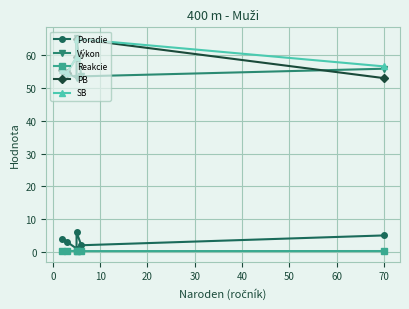

Where is the data nearest to the value 36?

1